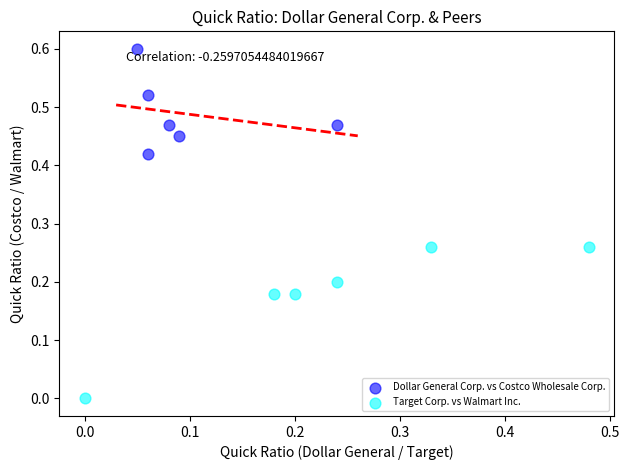

Which series contains the highest Y value?

Dollar General Corp. vs Costco Wholesale Corp.